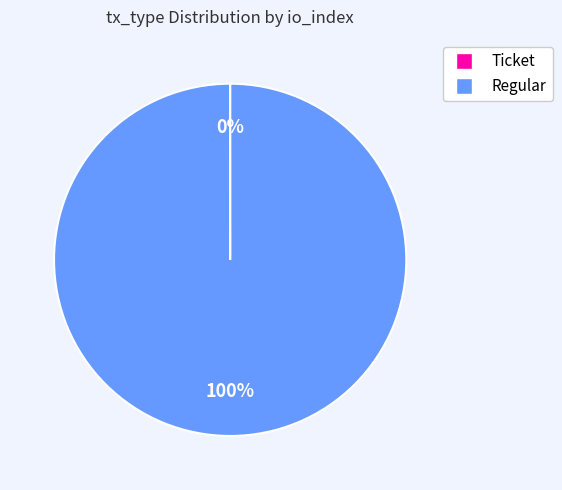

Is there a majority slice in this chart?

Yes